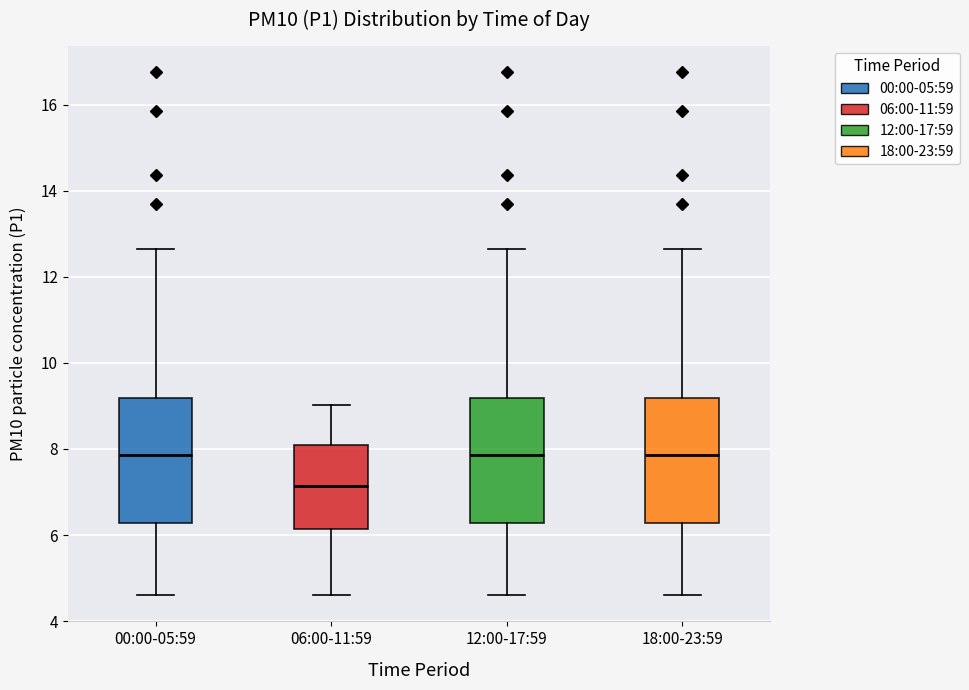

Reading left to right, read every box against the y-axis: the position of its median line, the range the box covers, and the ends of its whiskers. The values are not printed on the chart, so give them approximately, as read against the axis.

00:00-05:59: median 7.8, box 6.2 to 9.2, whiskers 4.6 to 12.6
06:00-11:59: median 7.2, box 6.2 to 8.2, whiskers 4.6 to 9.0
12:00-17:59: median 7.8, box 6.2 to 9.2, whiskers 4.6 to 12.6
18:00-23:59: median 7.8, box 6.2 to 9.2, whiskers 4.6 to 12.6